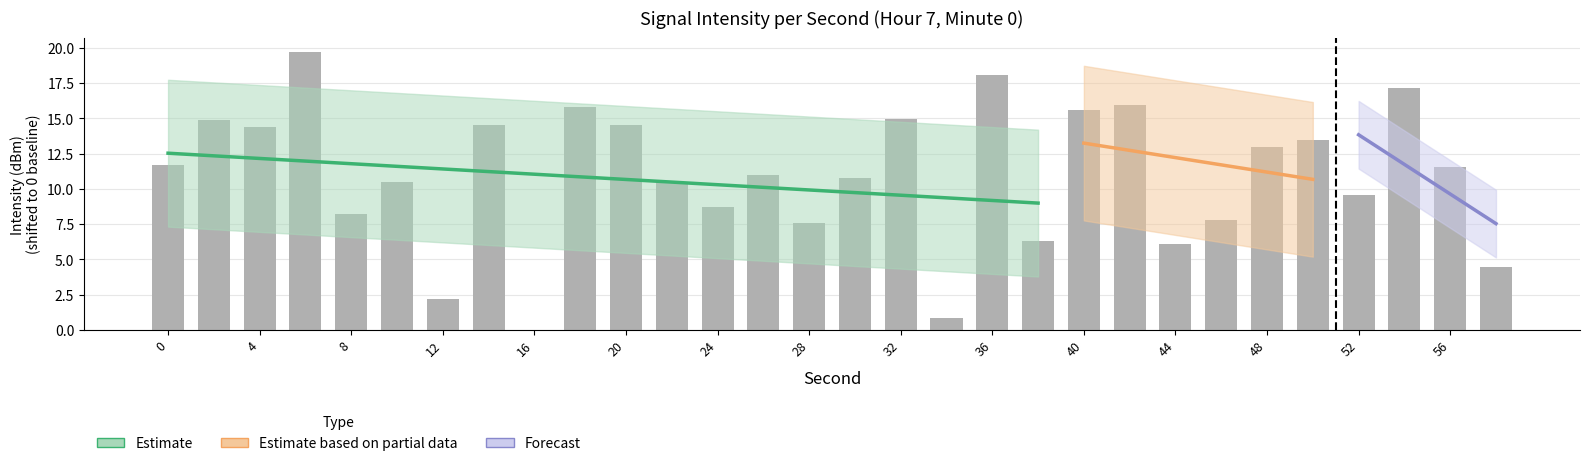

What value does the data have at 8?

8.2